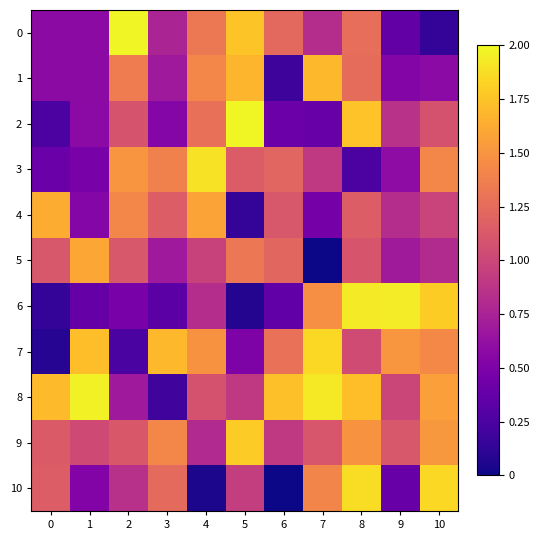

How many data points does each series have?

11